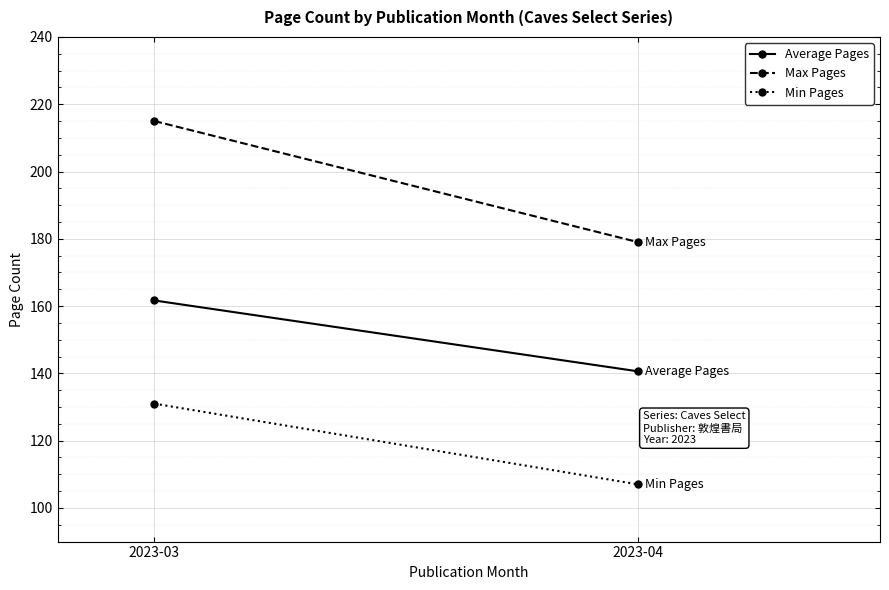

What is the minimum value for Average Pages?

140.6